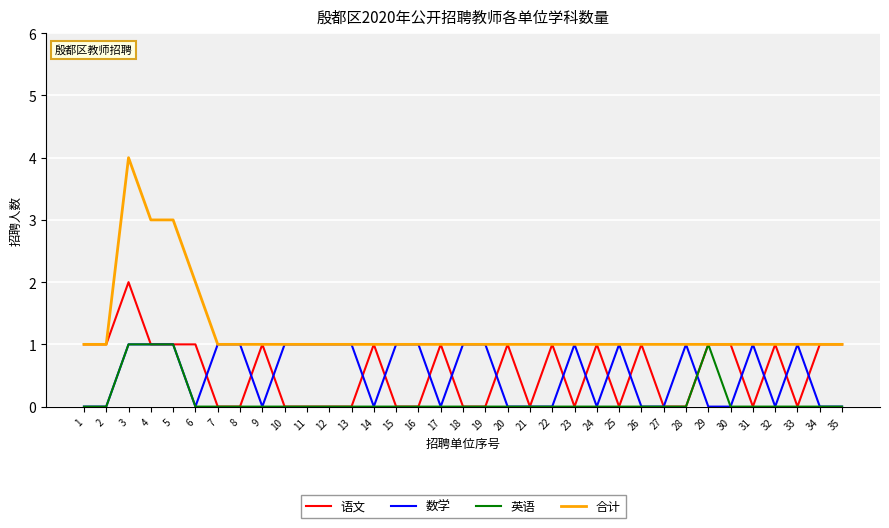

What is the difference between the second highest and second lowest values in the 语文 series?

1